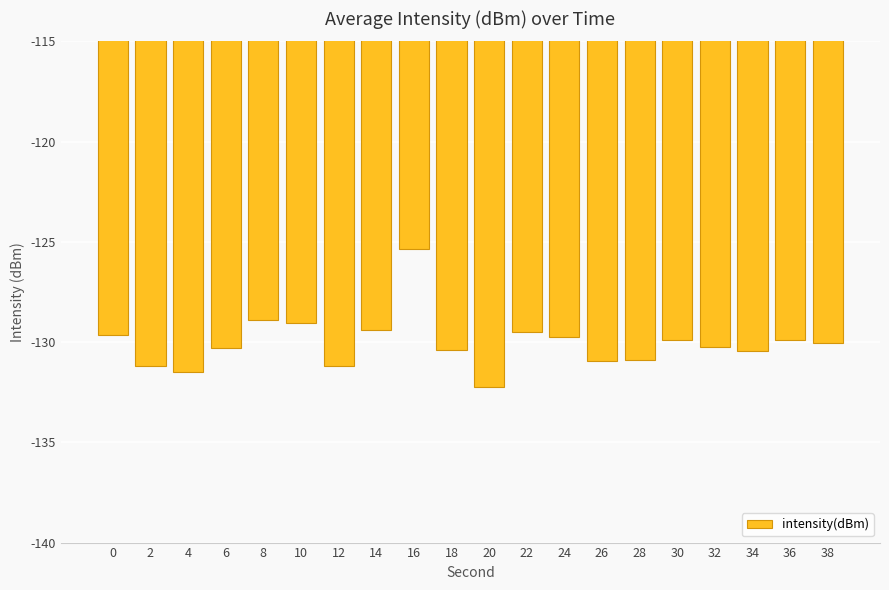

What is the minimum value shown in the chart?

-132.3